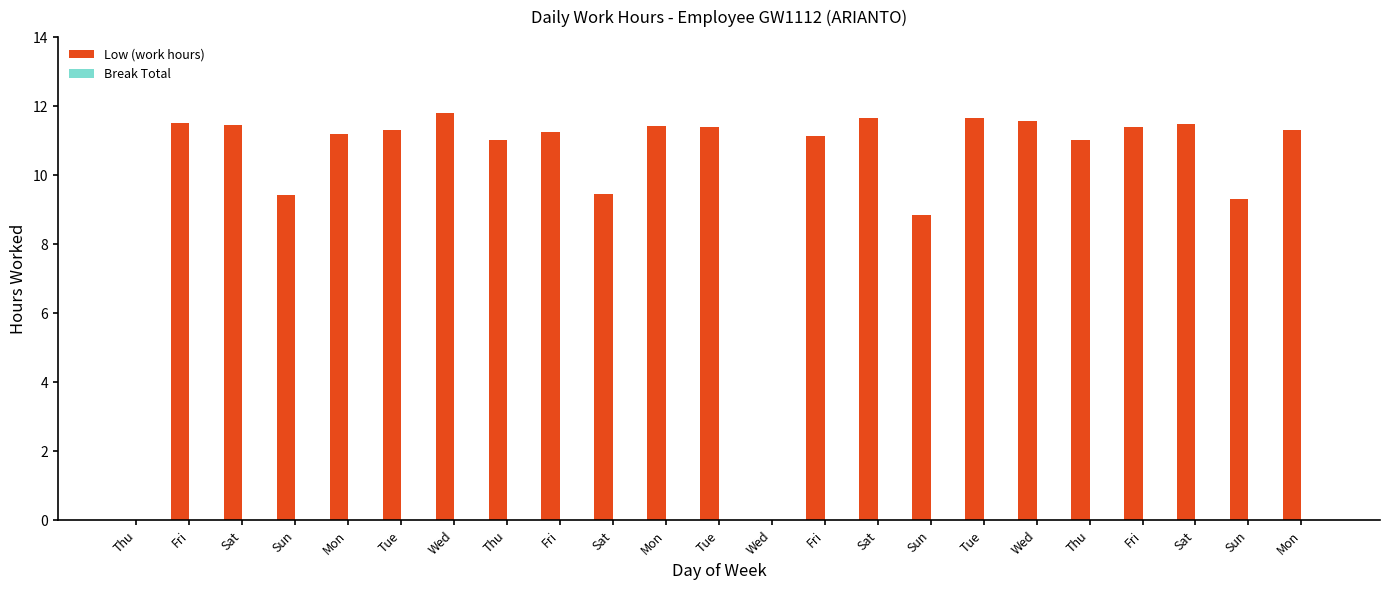

Count the number of data series in this chart.

1